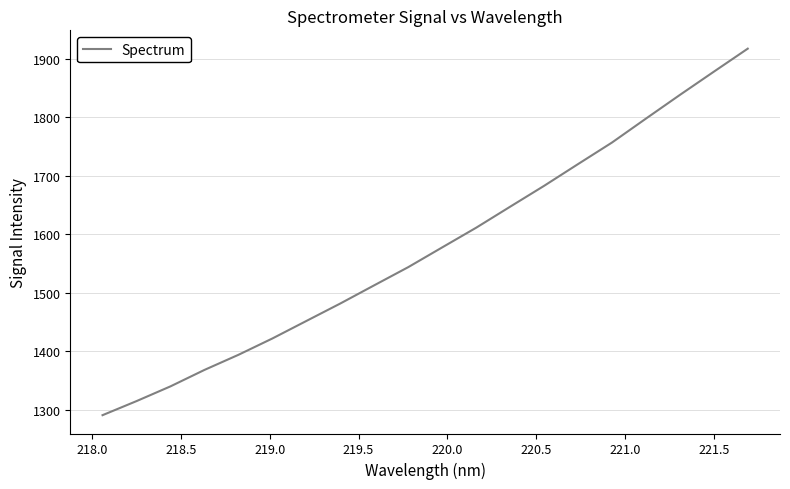

What is the minimum value shown in the chart?

1290.4